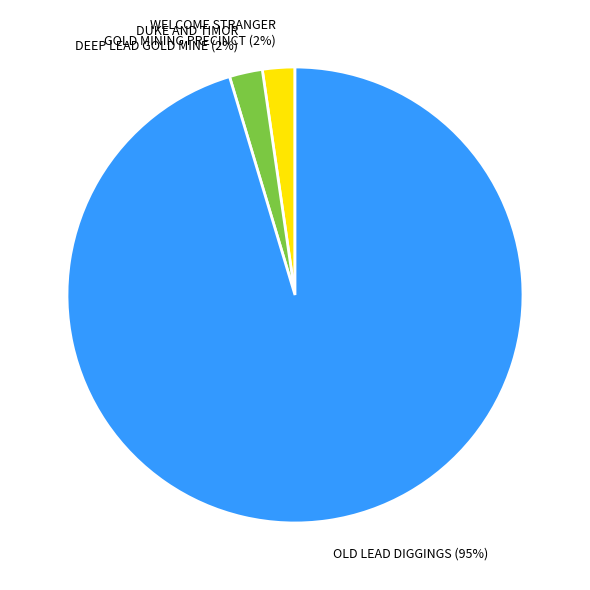

Which has a higher value, OLD LEAD DIGGINGS (95%) or WELCOME STRANGER GOLD MINING PRECINCT (2%)?

OLD LEAD DIGGINGS (95%)